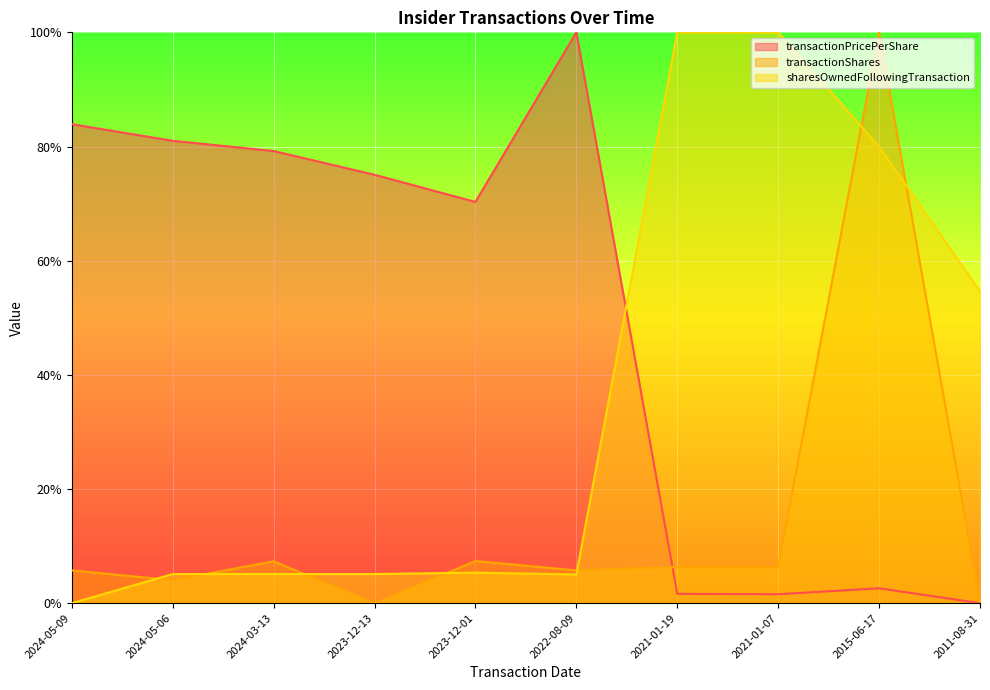

Between which two adjacent categories do sharesOwnedFollowingTransaction and transactionPricePerShare first intersect?

2022-08-09 and 2021-01-19